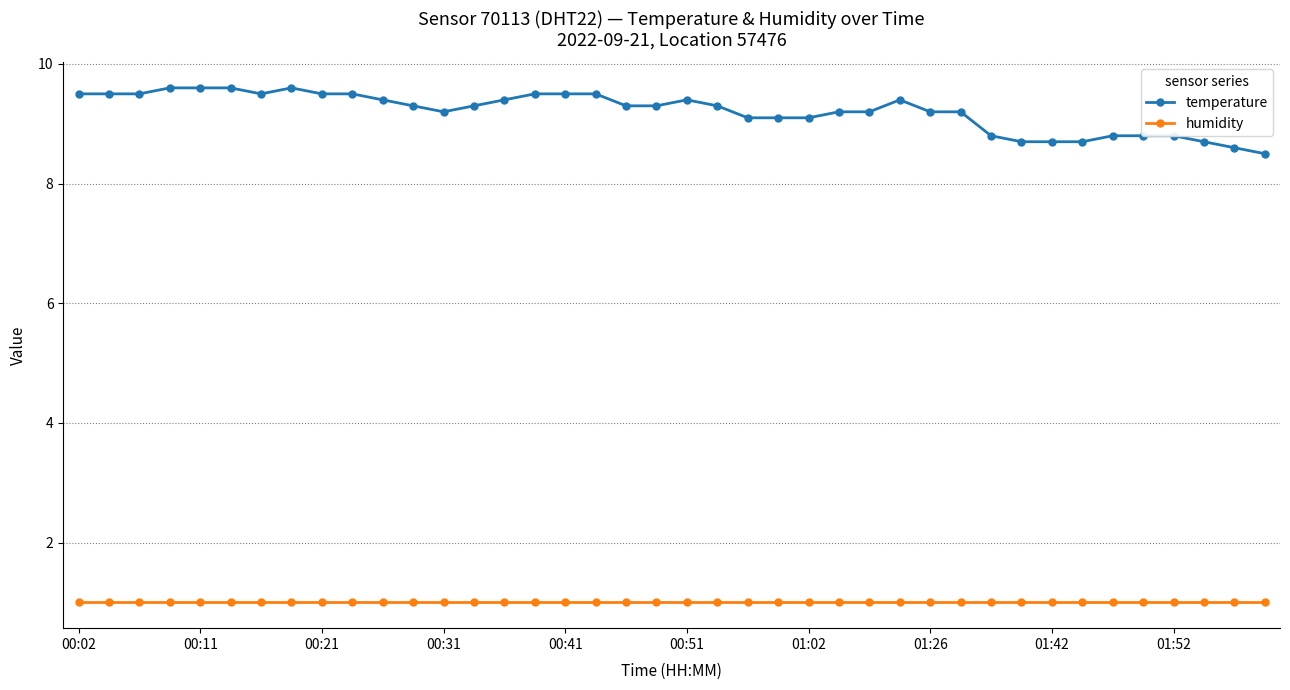

What is the minimum value shown in the chart?

1.0